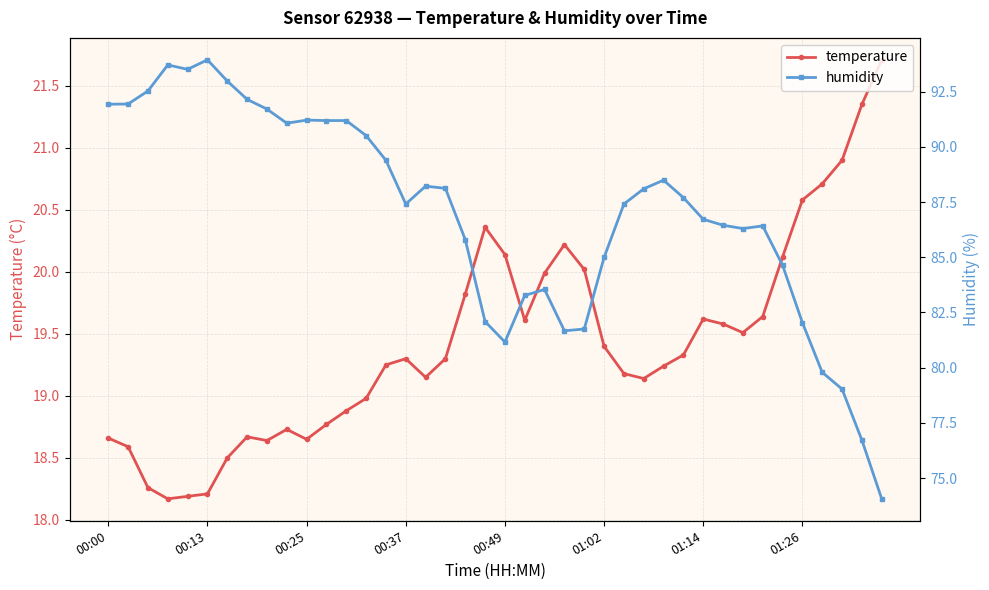

What are all the series names shown in the legend?

temperature, humidity